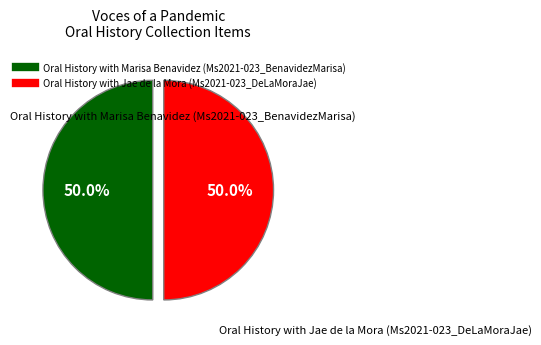

What percentage is the Oral History with Marisa Benavidez (Ms2021-023_BenavidezMarisa) slice, to the nearest percent?

50%